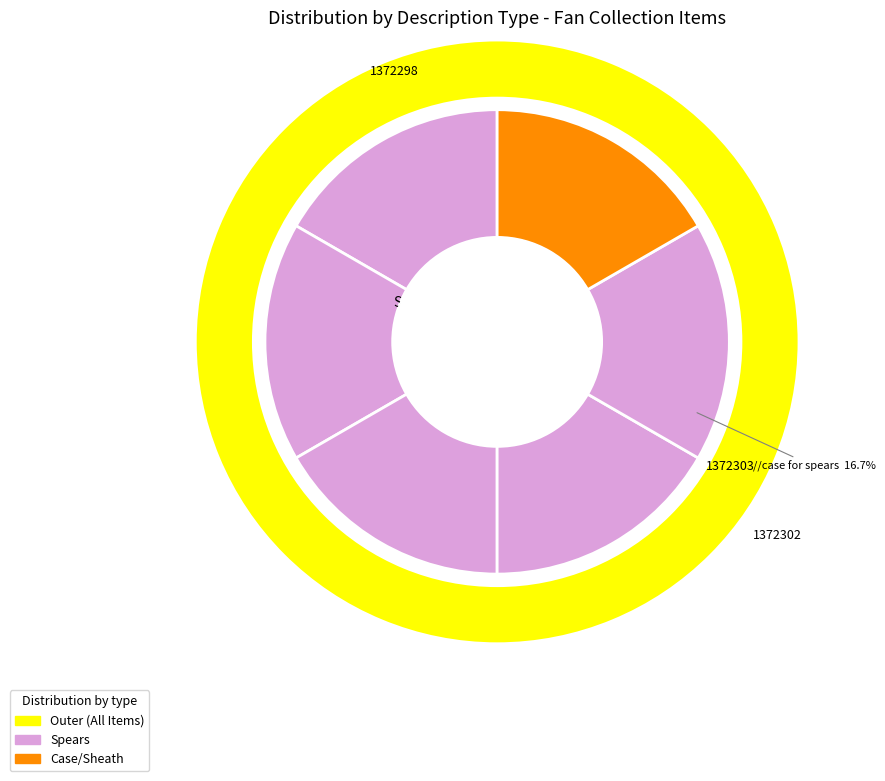

Is it true that spear (5 of 5) is 7% of the pie?

False